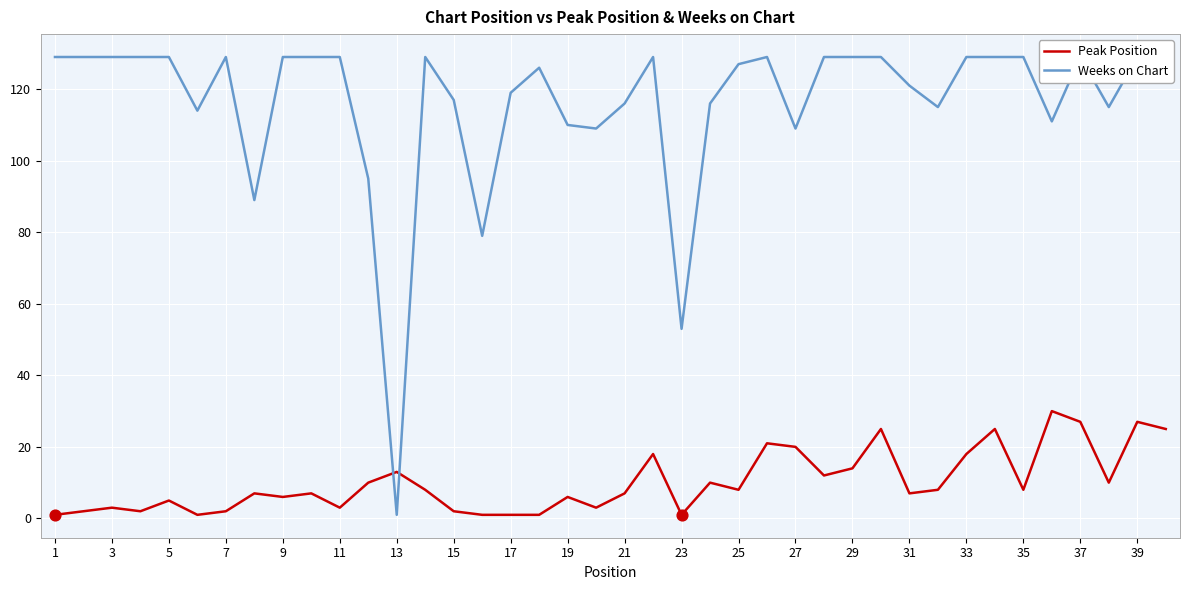

Which series has the largest Y range (max minus min)?

Weeks on Chart